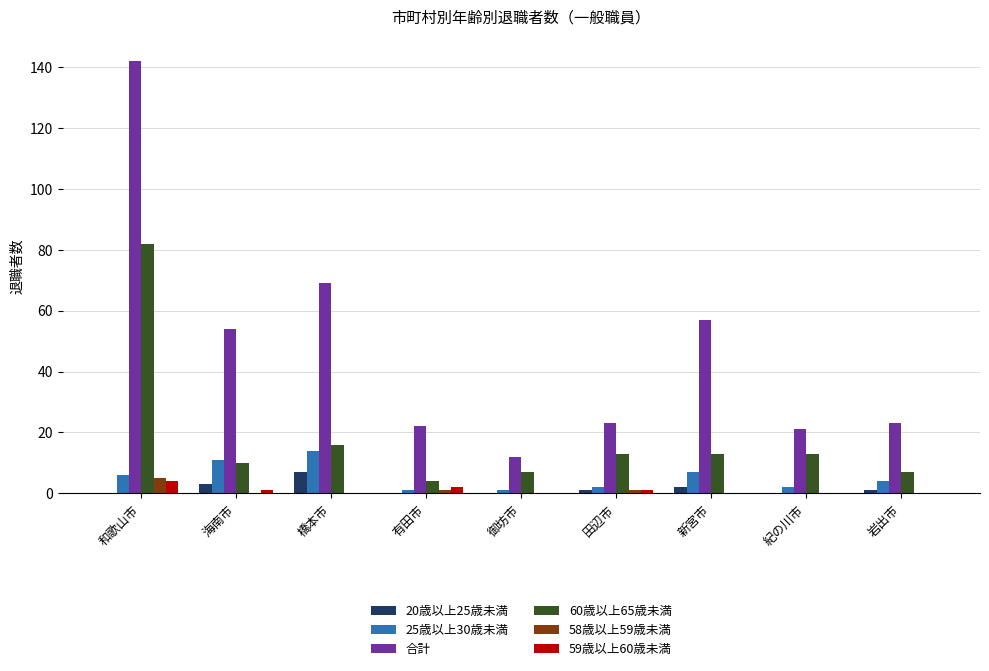

Reading right to left, list all the values displayed in this chart.

20歳以上25歳未満: 1	0	2	1	0	0	7	3	0
25歳以上30歳未満: 4	2	7	2	1	1	14	11	6
合計: 23	21	57	23	12	22	69	54	142
60歳以上65歳未満: 7	13	13	13	7	4	16	10	82
58歳以上59歳未満: 0	0	0	1	0	1	0	0	5
59歳以上60歳未満: 0	0	0	1	0	2	0	1	4